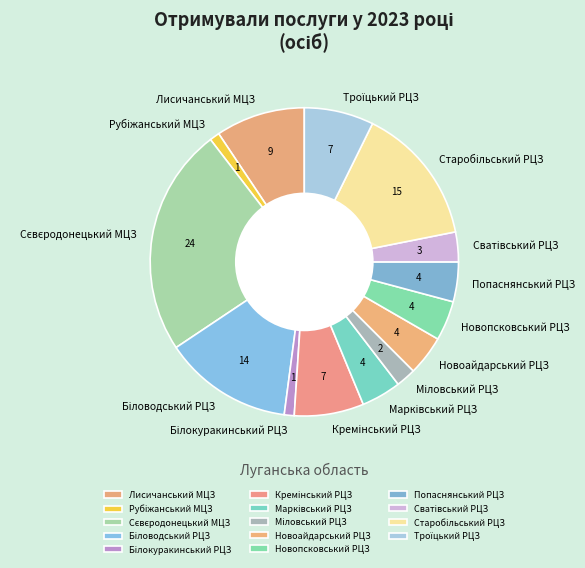

True or false: Лисичанський МЦЗ accounts for 14% of the total.

False